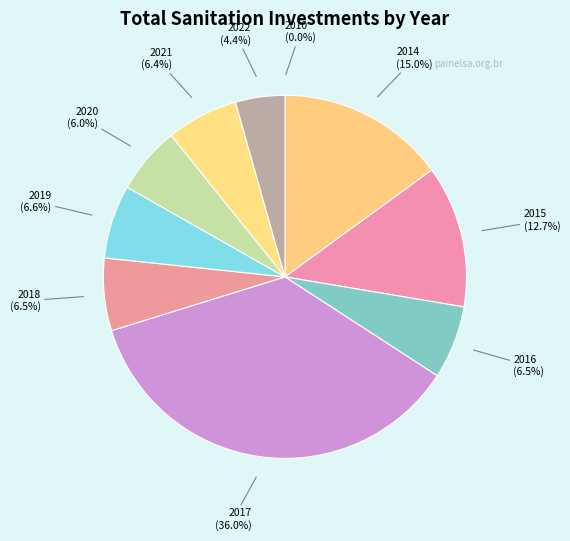

To the nearest percent, what is the difference between the largest and smallest slice percentages?

36%